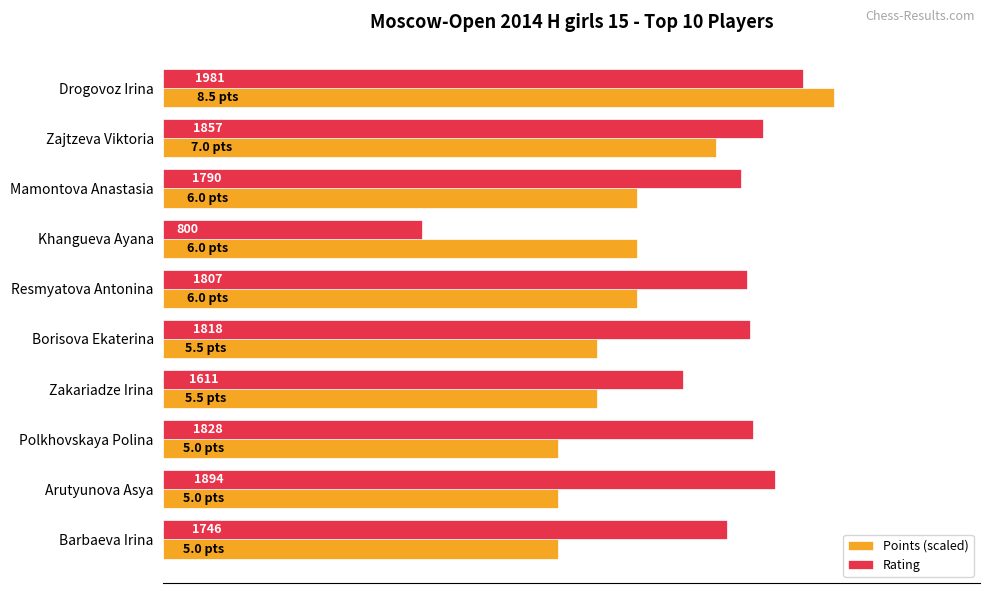

Between Zajtzeva Viktoria and Khangueva Ayana, which series saw the biggest shift?

Rating